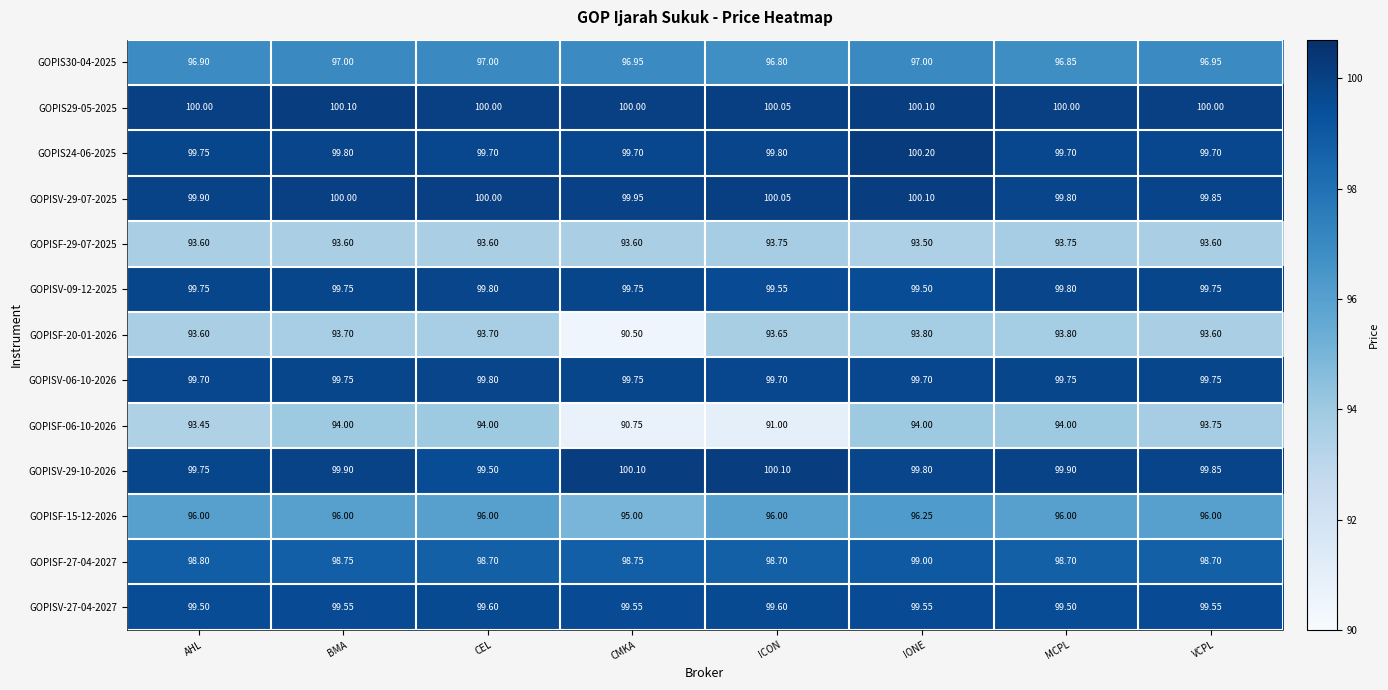

Which category has the lowest value across all series?

CMKA